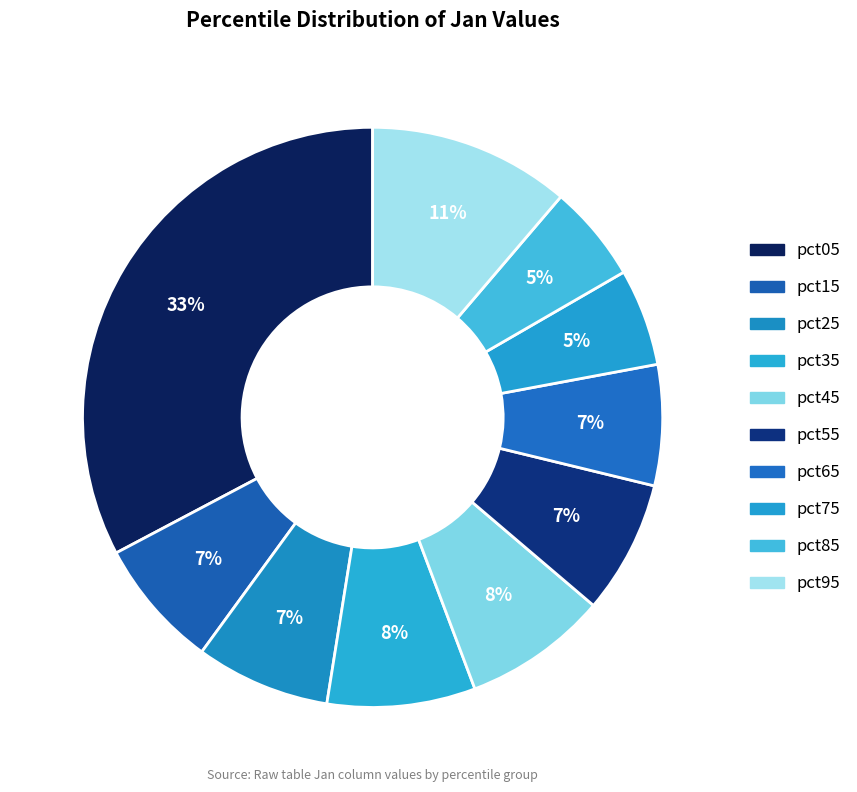

The pct95 slice represents 11% of the pie. True or false?

True